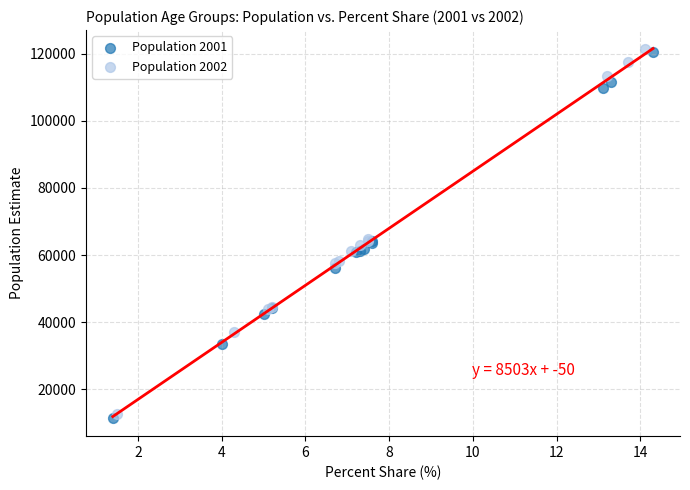

What are all the series names shown in the legend?

Population 2001, Population 2002